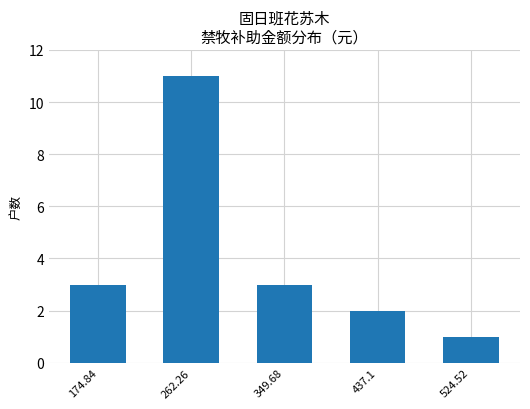

What is the maximum value shown in the chart?

11